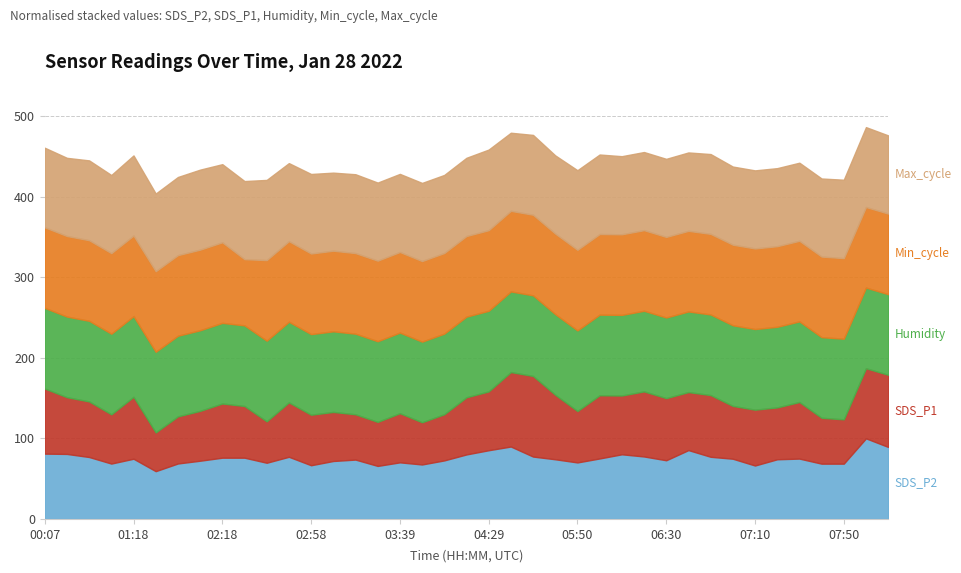

What is the total value across all series at 05:50?

432.6